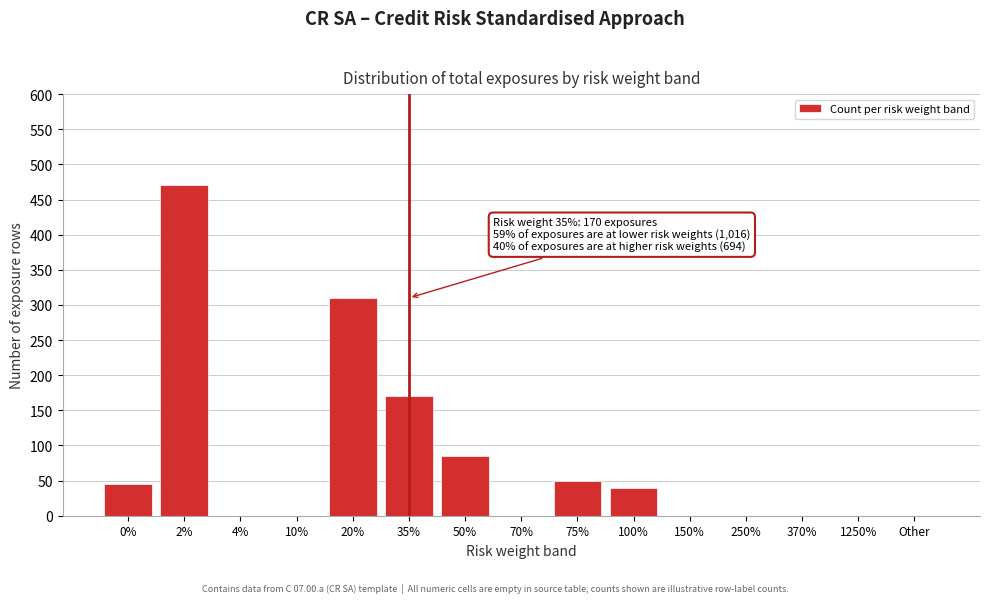

Reading right to left, list all the values displayed in this chart.

Other=0	1250%=0	370%=0	250%=0	150%=0	100%=40	75%=50	70%=0	50%=85	35%=170	20%=310	10%=0	4%=0	2%=470	0%=45